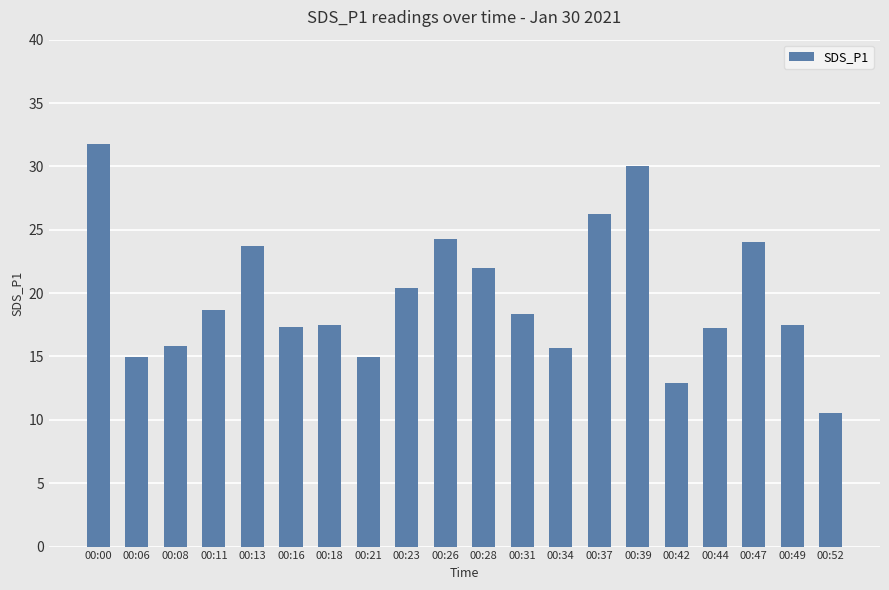

True or false: the data shows 15.7 at 00:34.

True